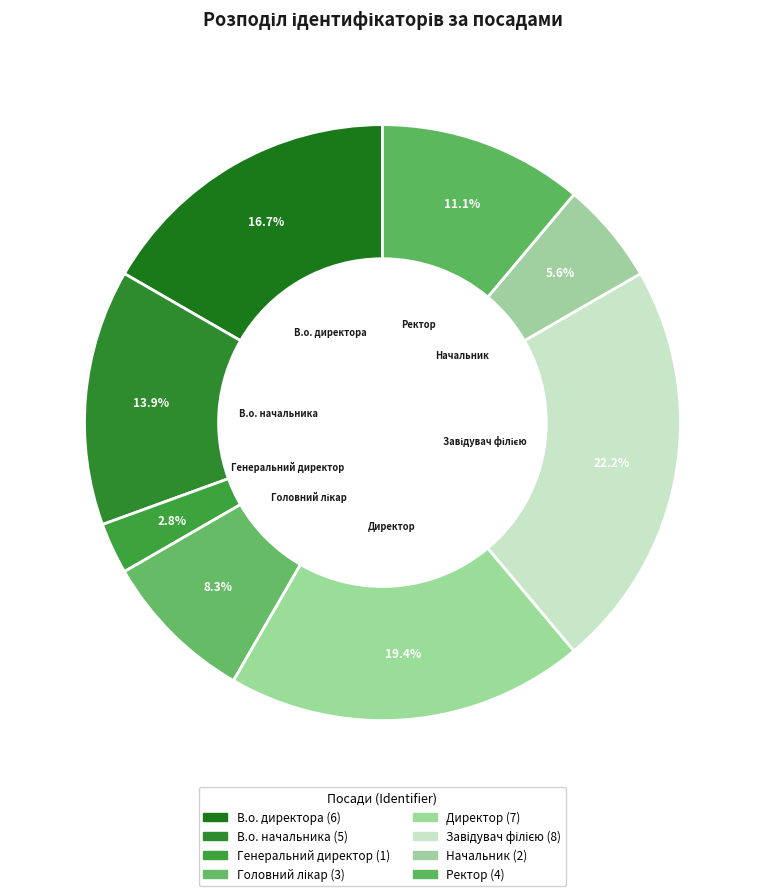

Is Начальник the majority of the pie?

No